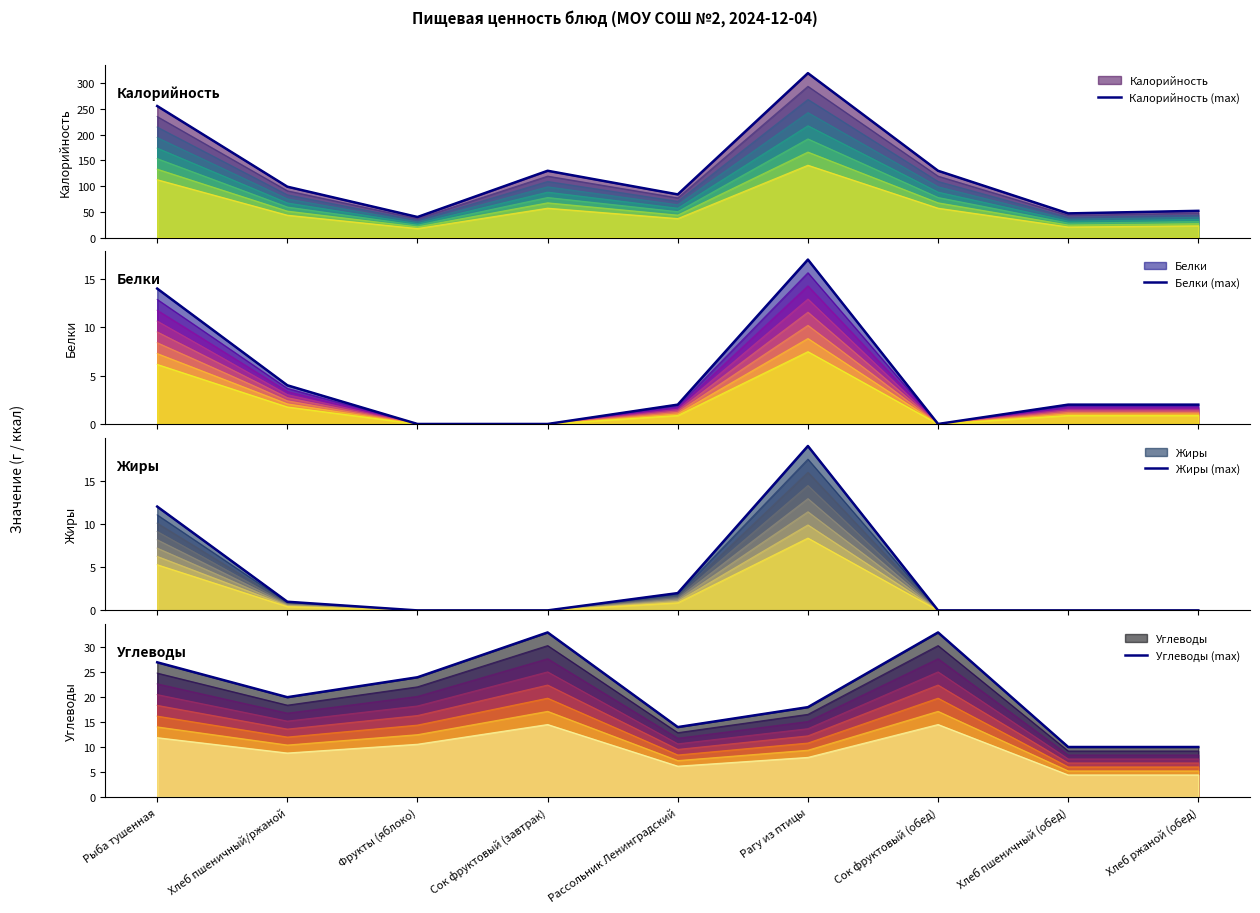

At which category is the sum across all series the highest?

Рагу из птицы